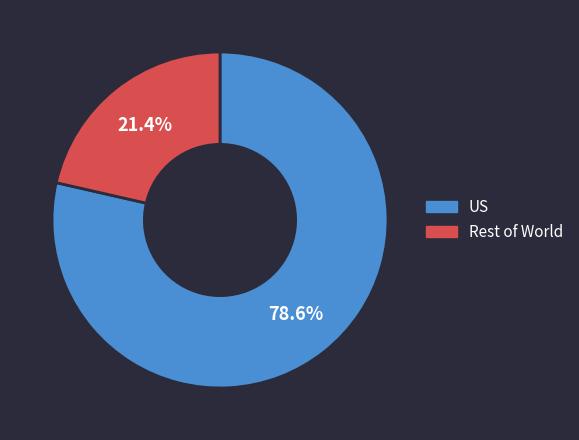

How many slices are in this pie chart?

2